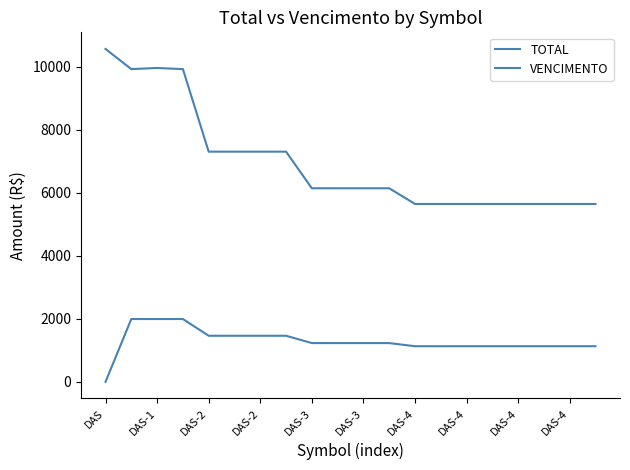

At which category does TOTAL reach its first local valley?

DAS-1